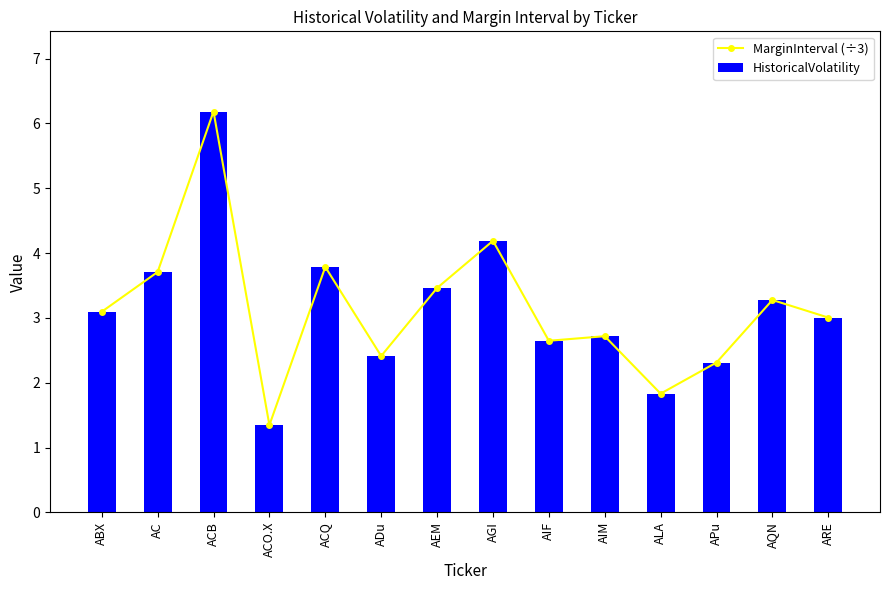

At which category is the sum across all series the highest?

ACB